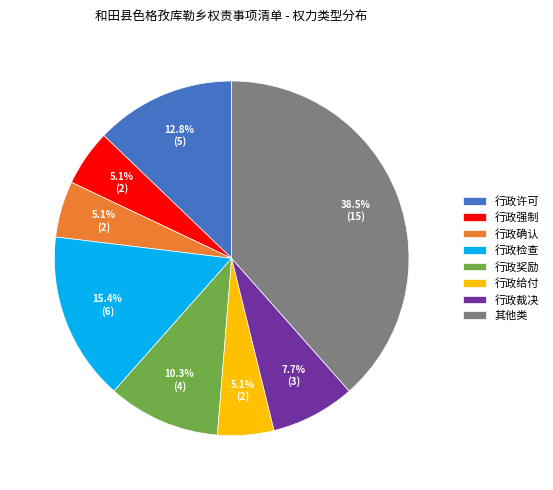

Does 行政奖励 represent more than half of the total?

No